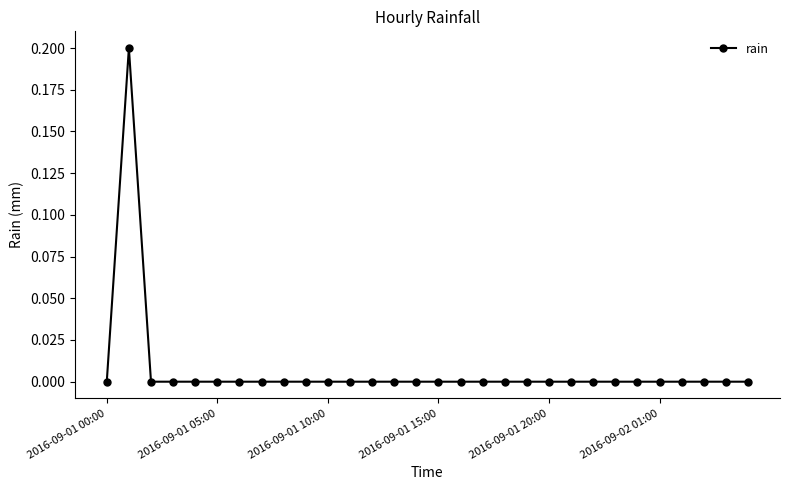

How many categories are shown in the chart?

30